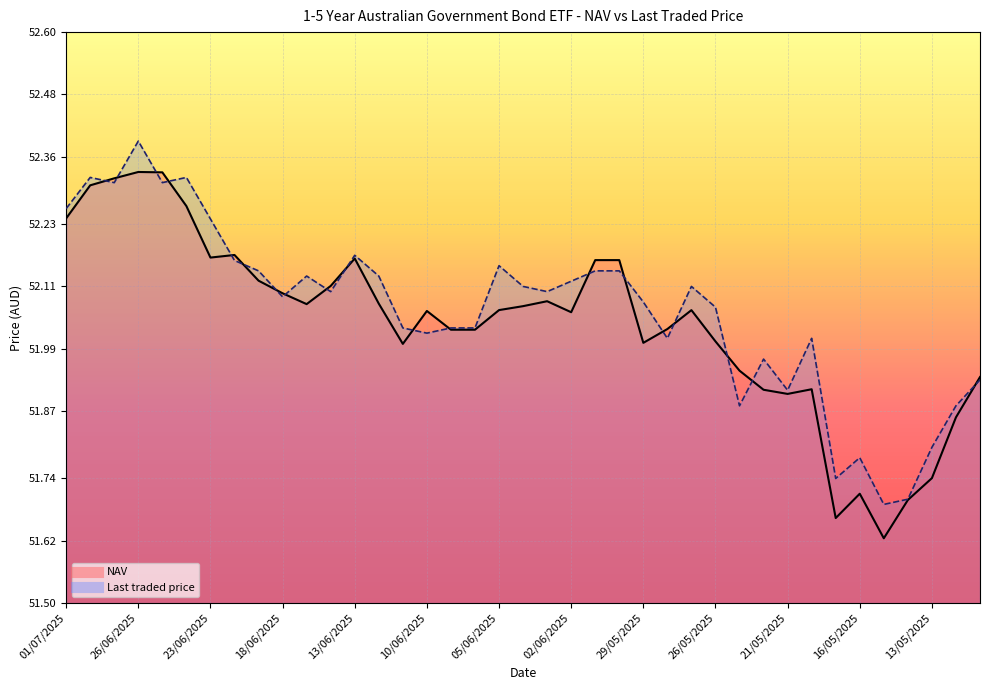

At which label does Last traded price reach its peak?

26/06/2025